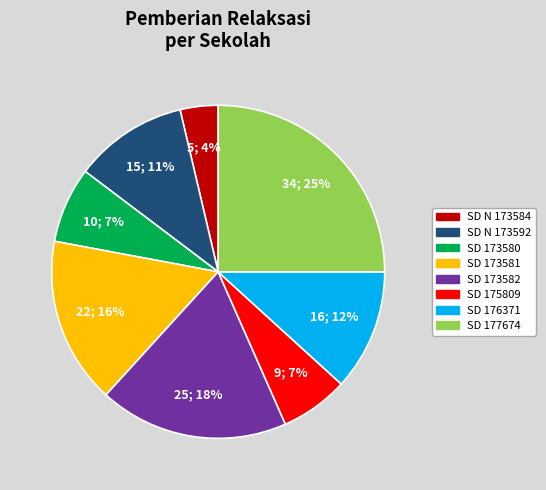

To the nearest percent, what is the difference between the largest and smallest slice percentages?

21%